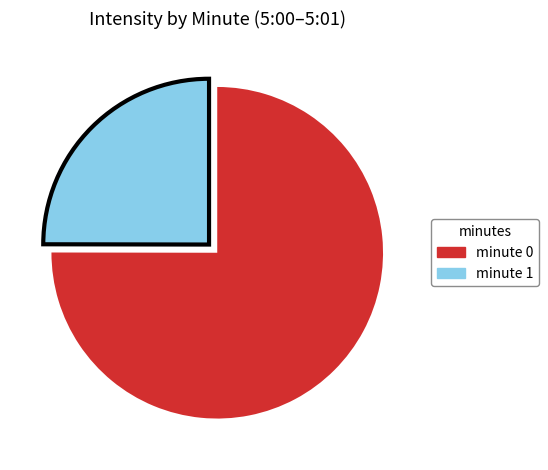

Is there any slice that represents more than half of the pie?

Yes